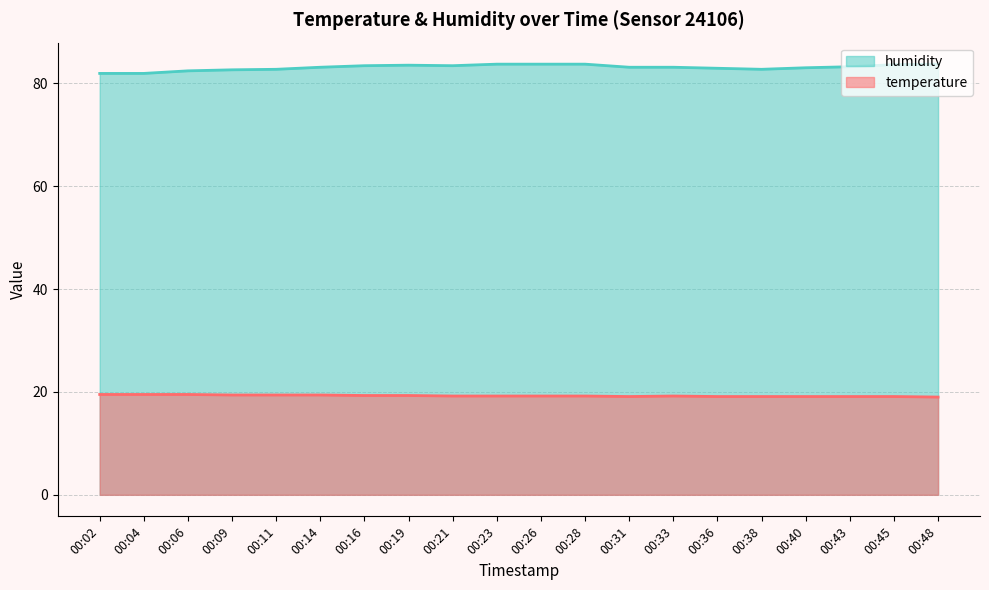

Is it true that temperature equals 10.0 at 00:31?

False